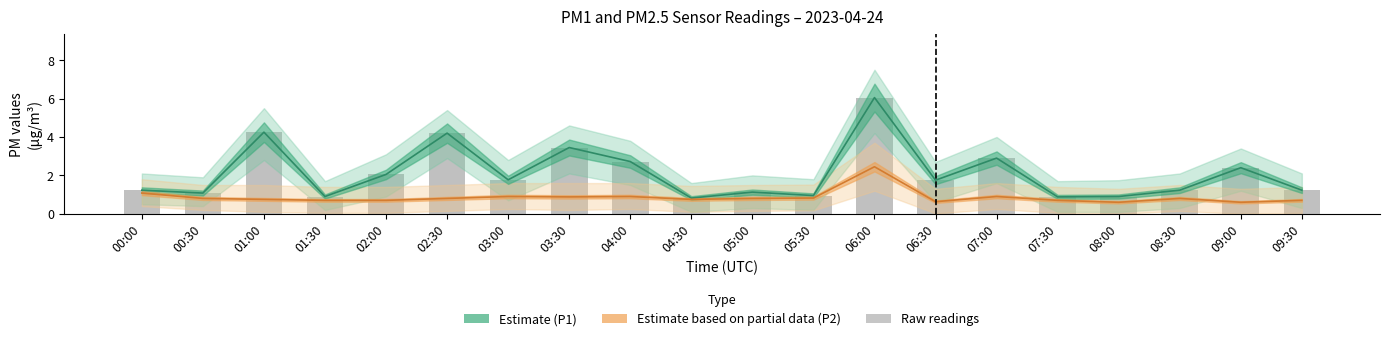

Between 05:00 and 09:30, which series saw the biggest shift?

Estimate (P1)